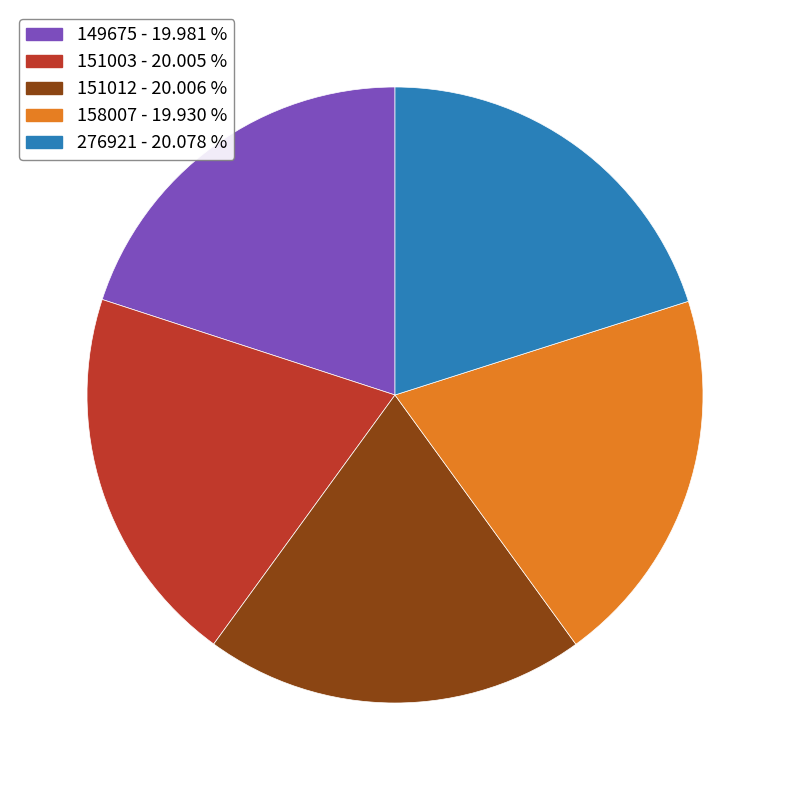

Is the sum of 158007 and 149675 greater than half?

No